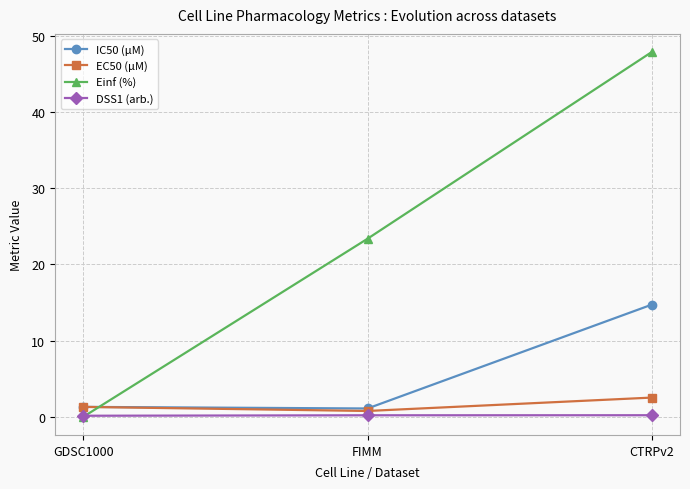

What value does the DSS1 (arb.) series have at FIMM?

0.2